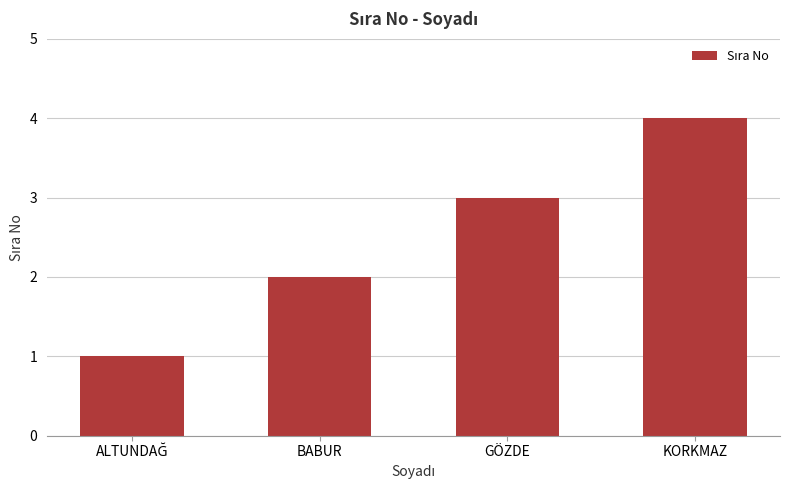

What is the change in value from BABUR to GÖZDE?

+1